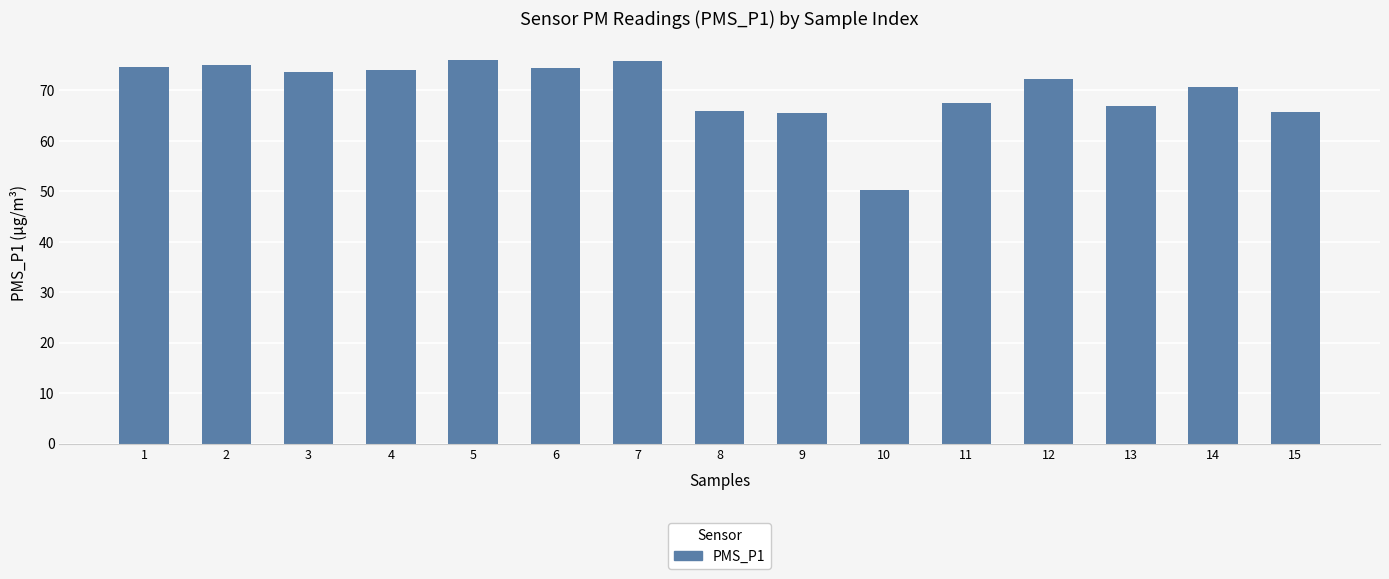

What is the maximum value shown in the chart?

76.0